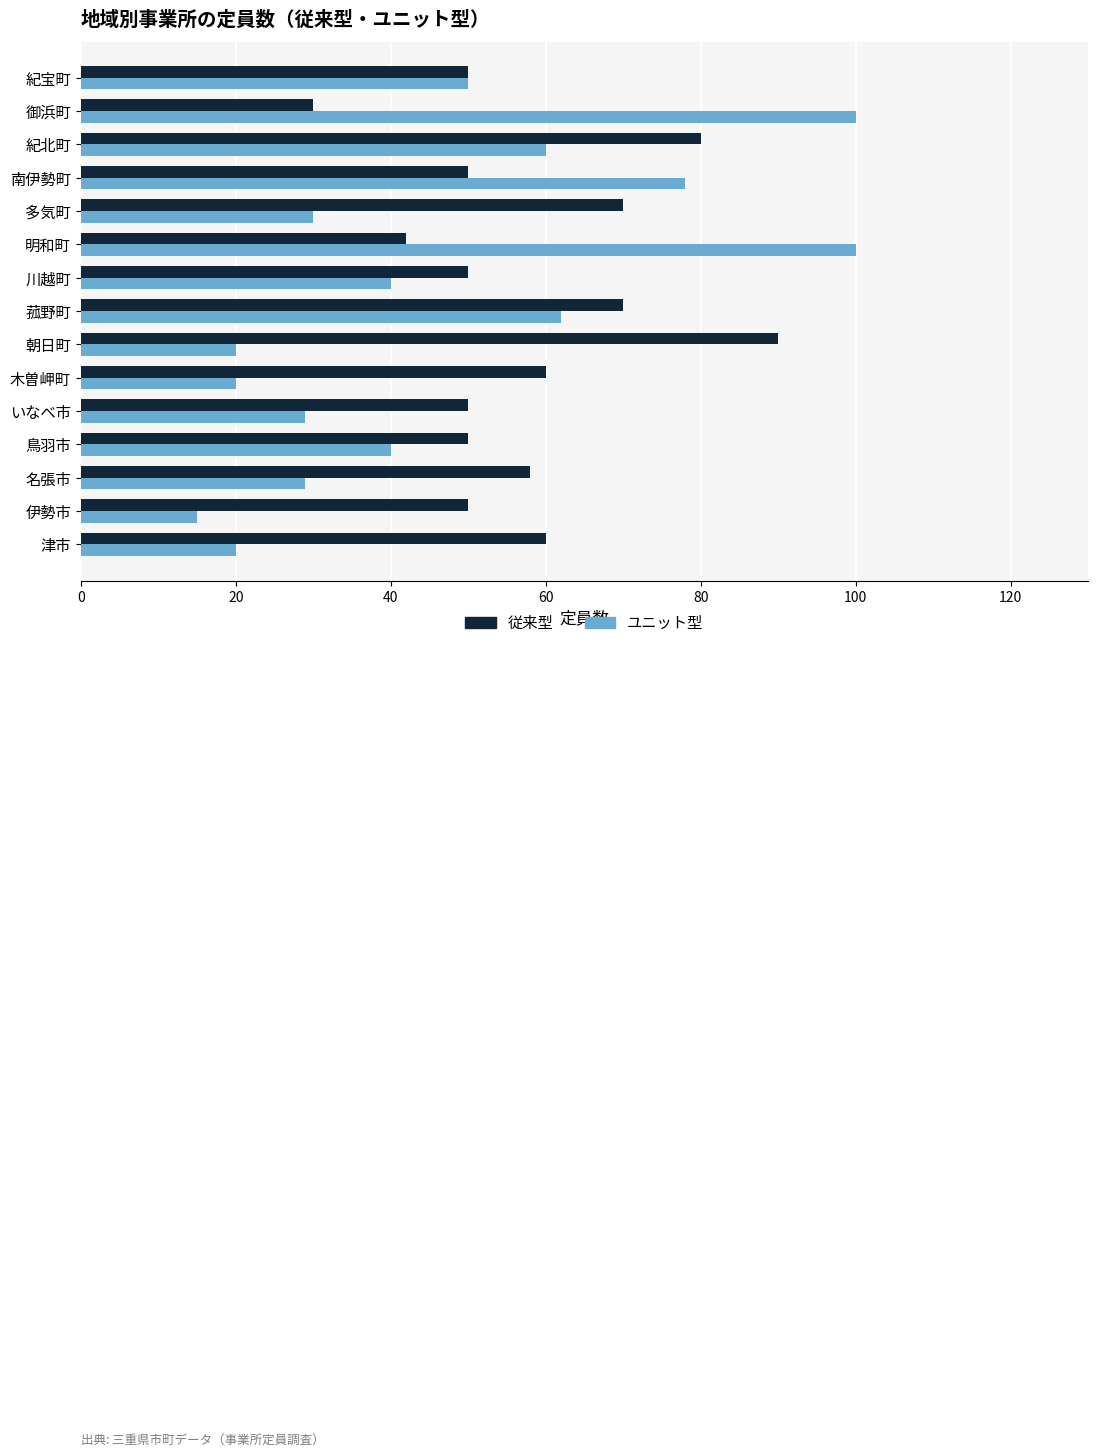

What is the spread (max minus min) of values at 紀北町?

20